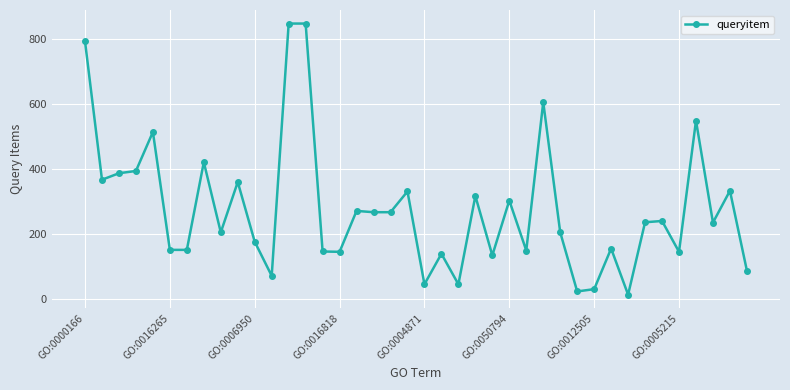

What is the difference between the maximum and minimum values?

835